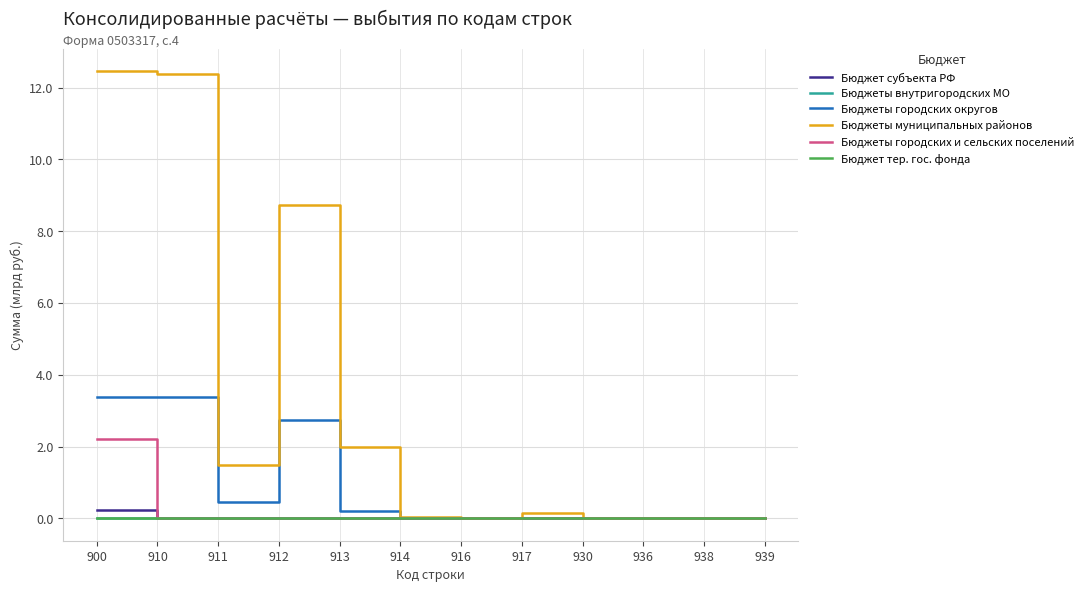

The Бюджеты внутригородских МО series shows 0.0 at 938. True or false?

True